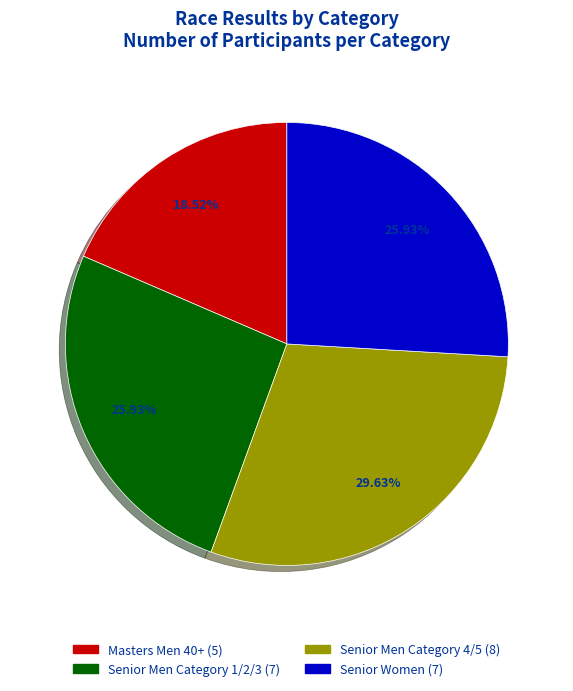

True or false: Masters Men 40+ accounts for 30% of the total.

False